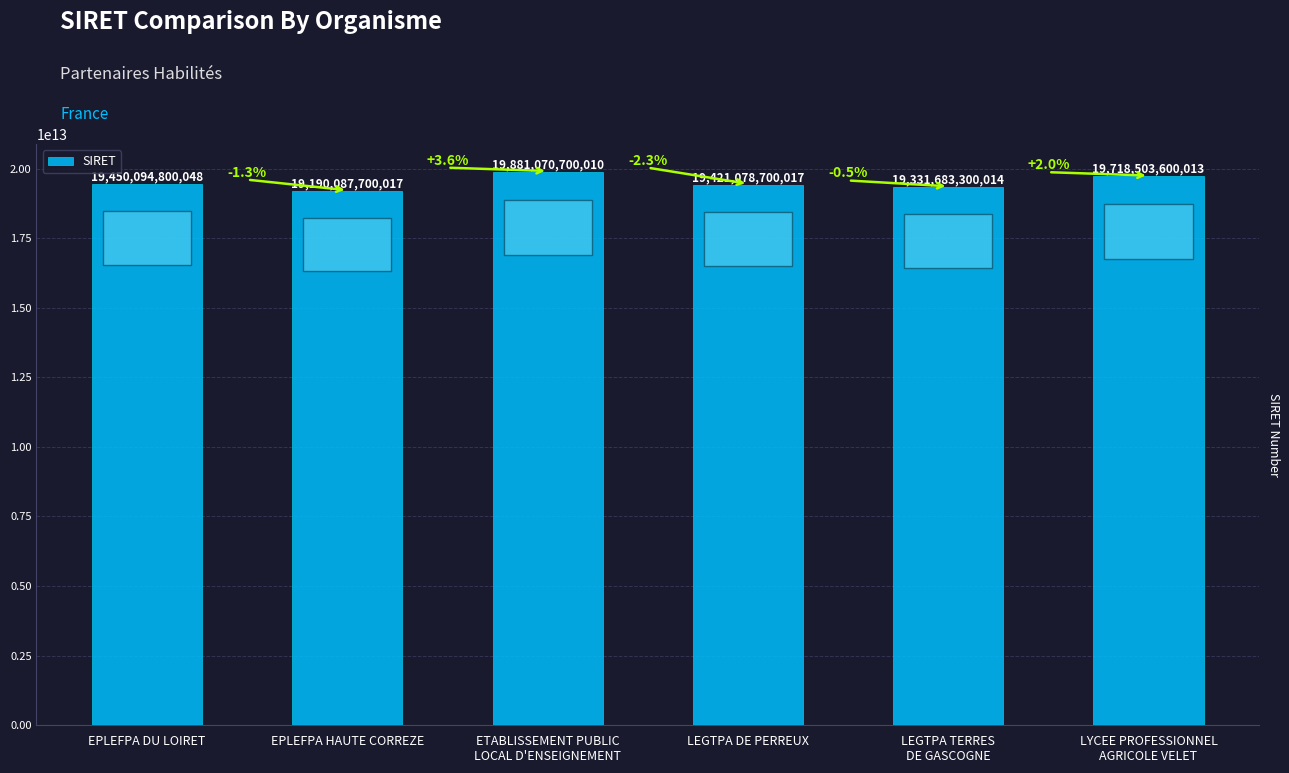

Which label corresponds to the smallest value in the chart?

EPLEFPA HAUTE CORREZE